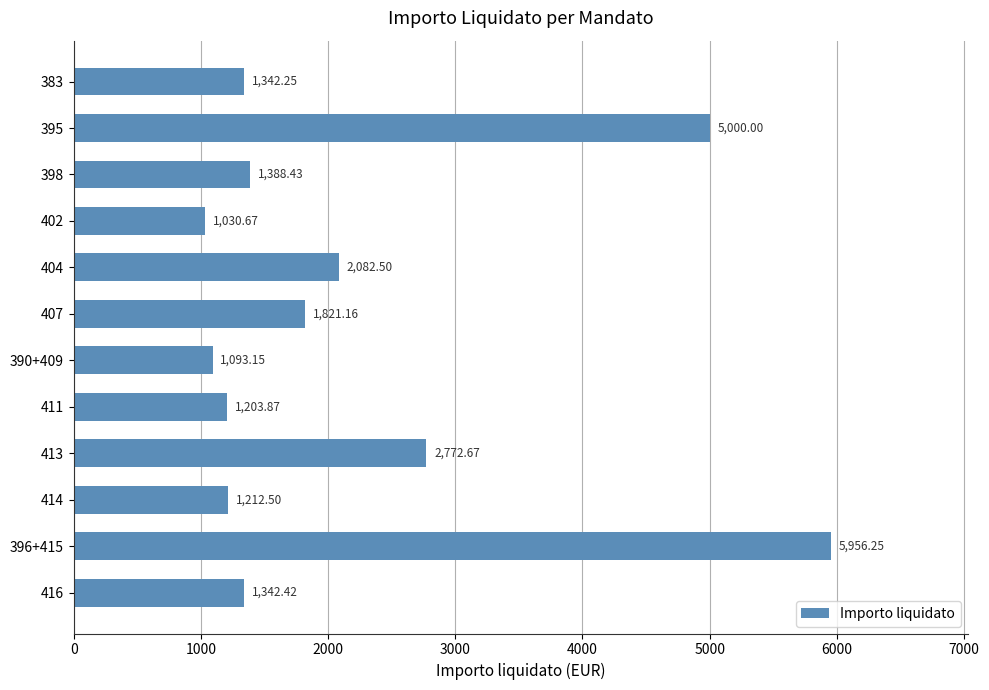

What is the change in value from 414 to 395?

+3787.5